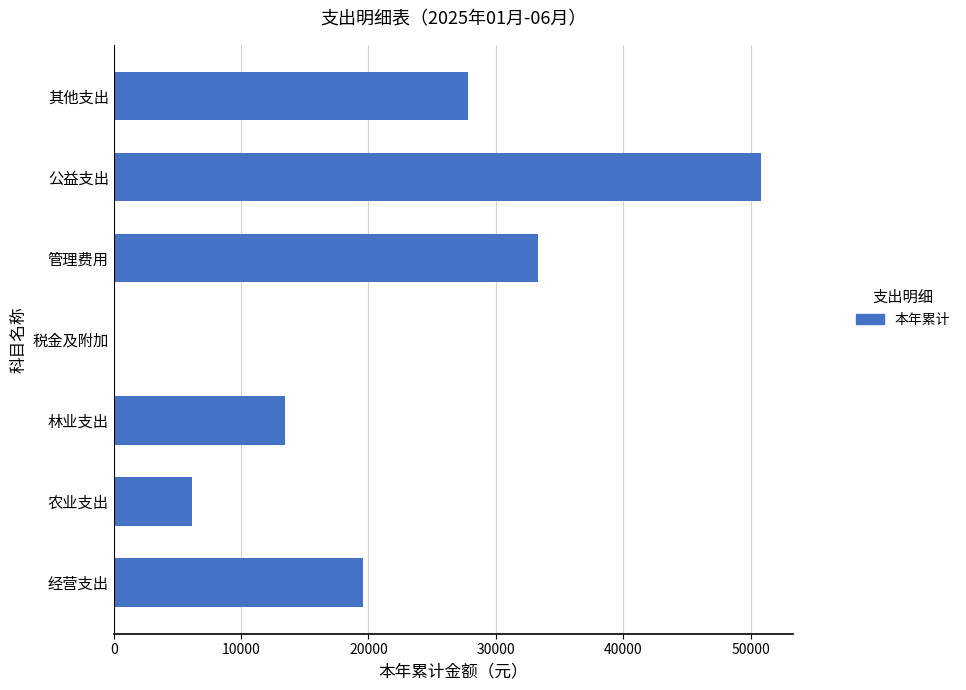

What is the sum of all values?

151099.7